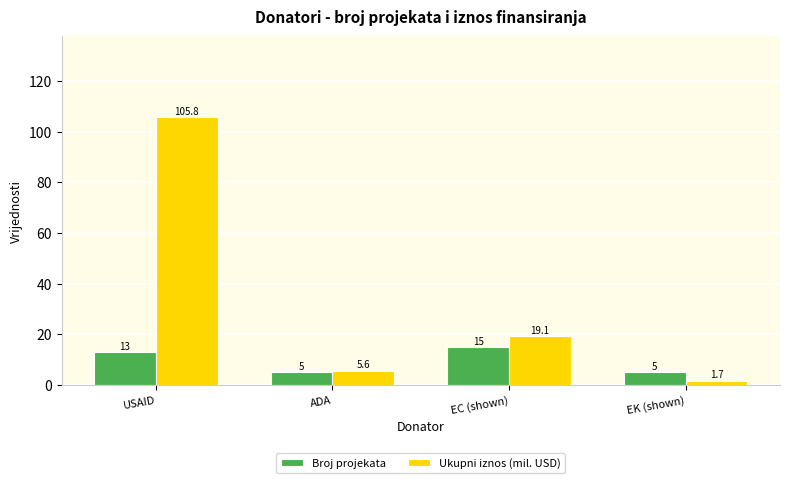

What are all the series names shown in the legend?

Broj projekata, Ukupni iznos (mil. USD)